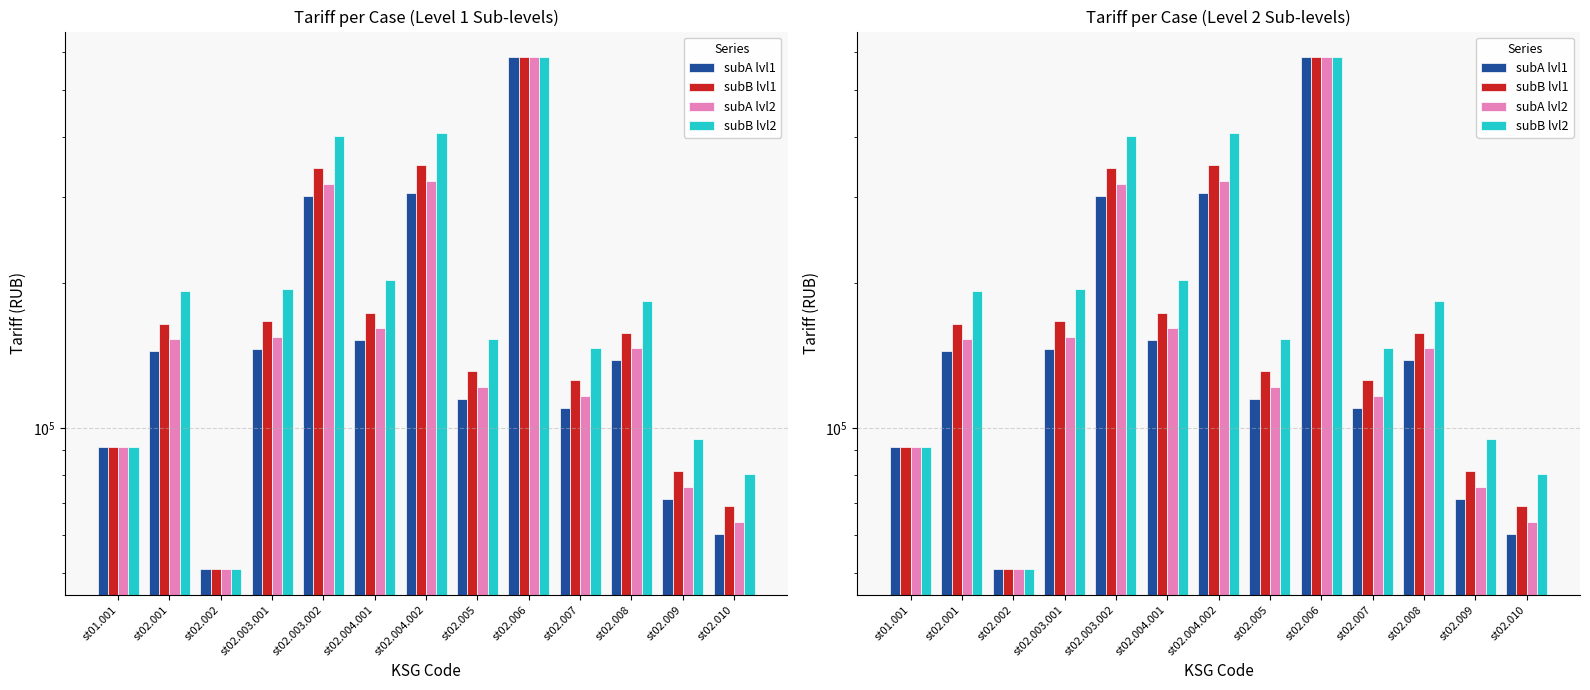

Reading left to right, transcribe all the data shown in this chart.

subA lvl1: 91177.8	144152.1	51059.6	145702.1	302254.4	151902.2	306904.5	114701.7	585361.5	110051.6	137952.0	71301.1	60450.9
subB lvl1: 91177.8	164503.0	51059.6	166271.9	344925.7	173347.2	350232.2	130894.9	585361.5	125588.3	157427.6	81367.1	68985.1
subA lvl2: 91177.8	152631.6	51059.6	154272.9	320034.1	160837.7	324957.7	121448.8	585361.5	116525.2	146066.9	75495.2	64006.8
subB lvl2: 91177.8	191637.5	51059.6	193698.1	401820.6	201940.6	408002.5	152485.8	585361.5	146303.9	183395.0	94788.4	80364.1